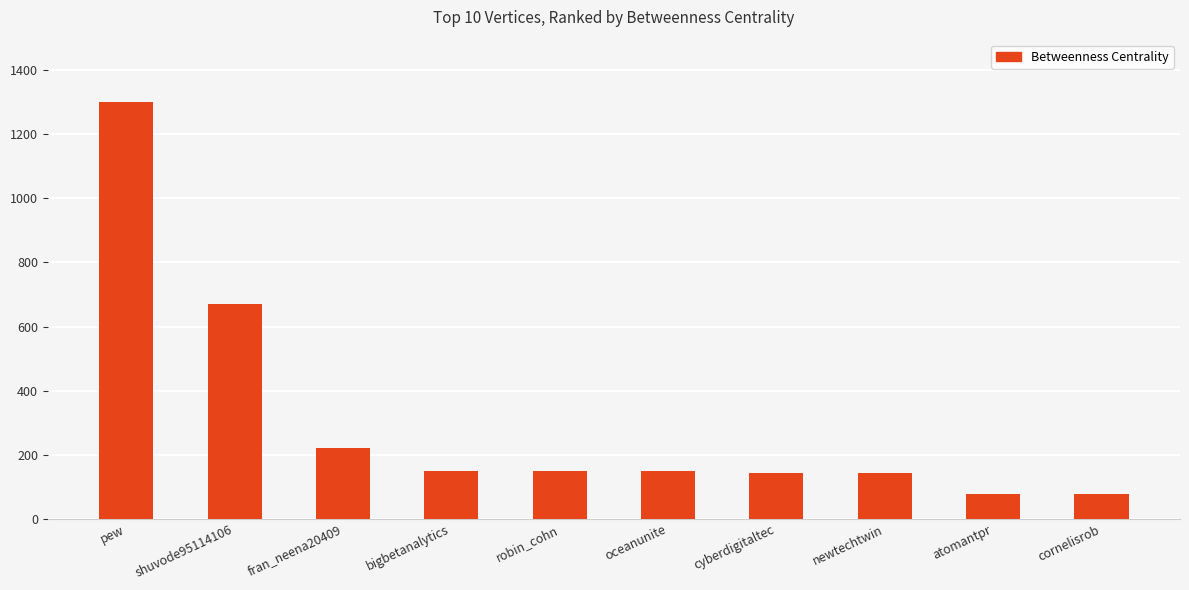

Approximately how many times larger is the value at robin_cohn compared to cornelisrob?

2.0